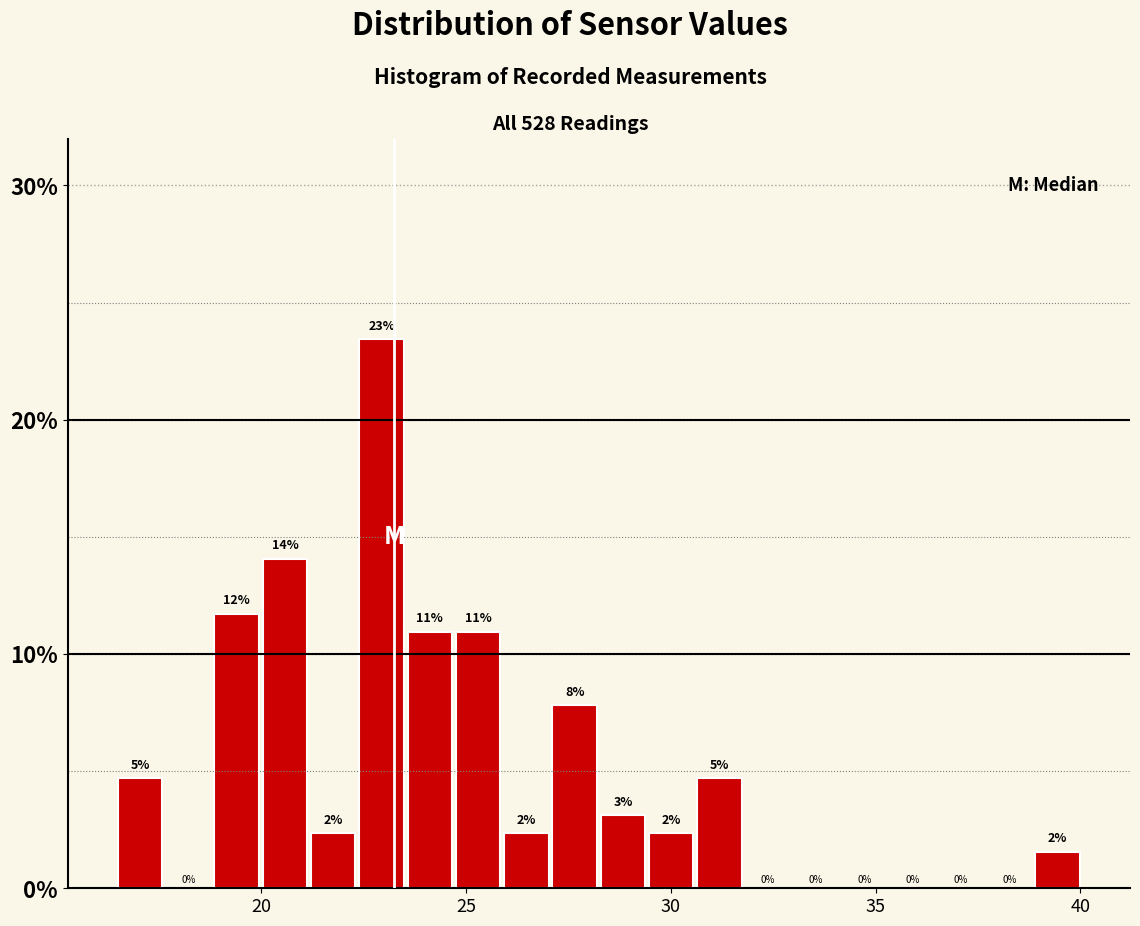

Read against the x-axis, roughly where is the centre of the tallest bar?

23.0